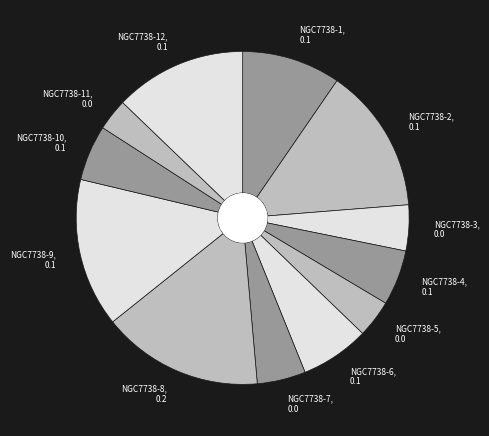

How many segments does this pie chart have?

12